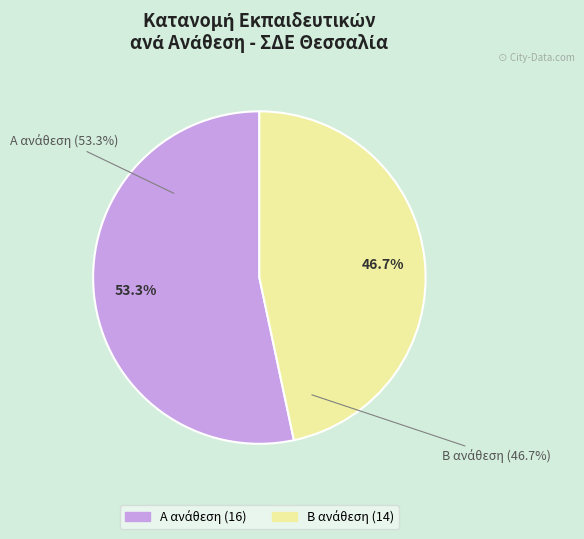

How many segments does this pie chart have?

2